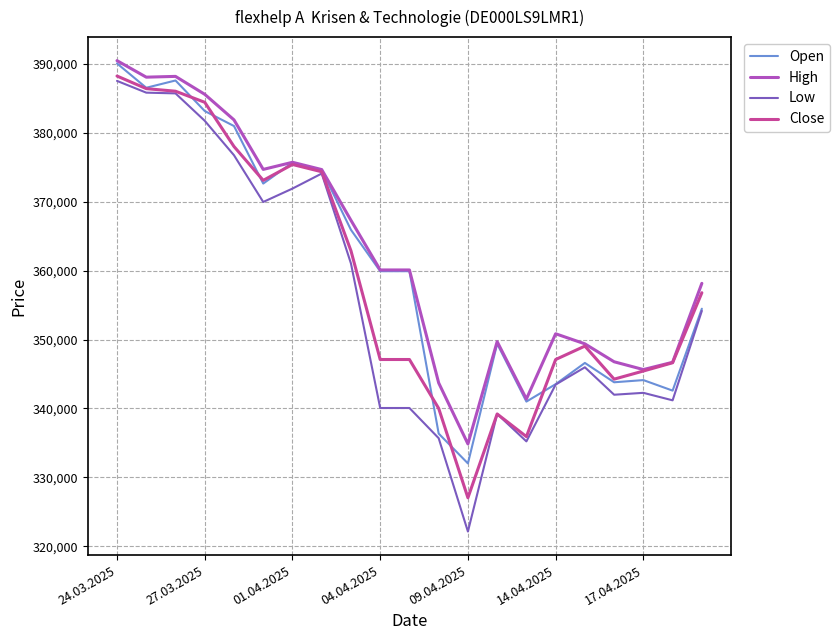

At how many categories does at least one series exceed 369322?

8